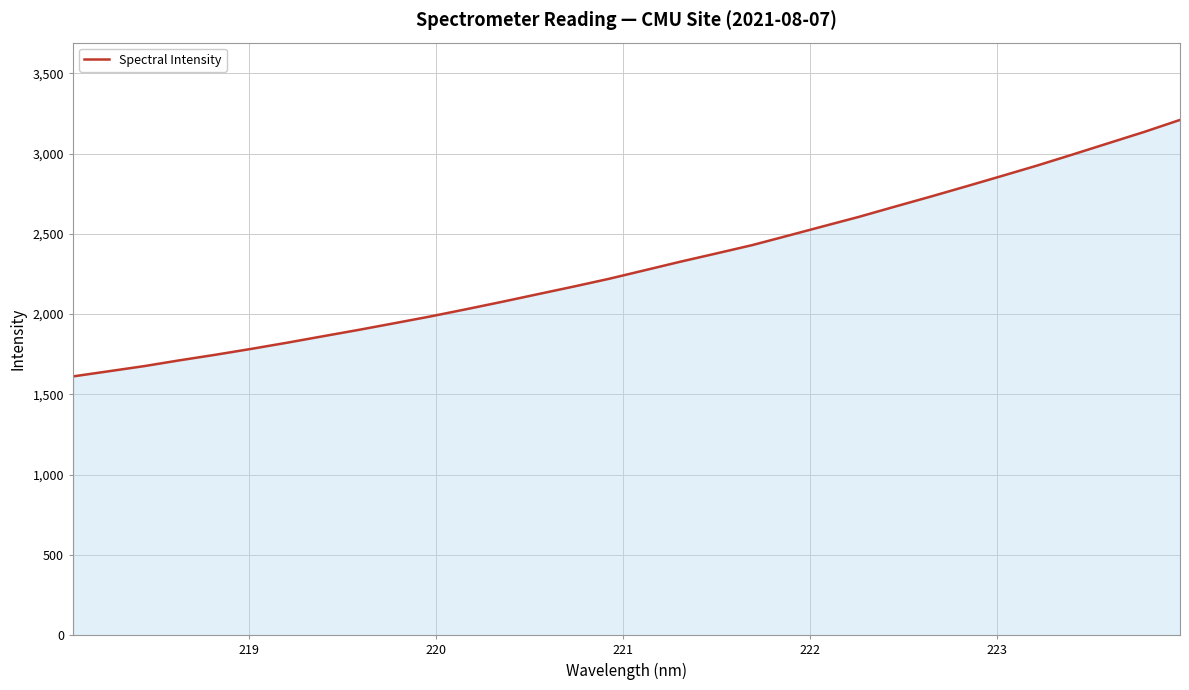

What is the sum of all values?

73751.6